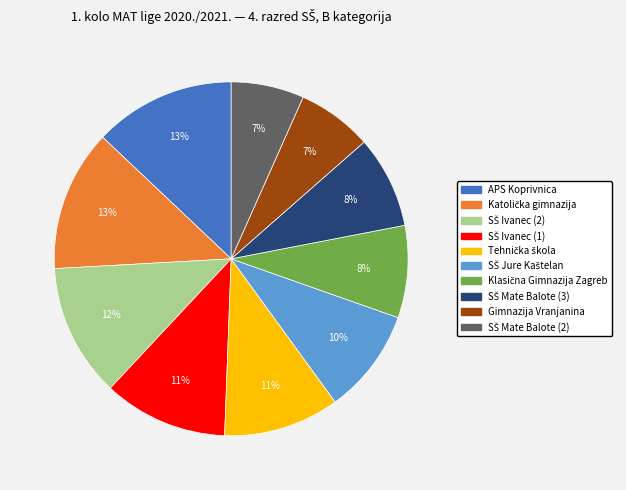

To the nearest percent, what is the average slice percentage?

10%